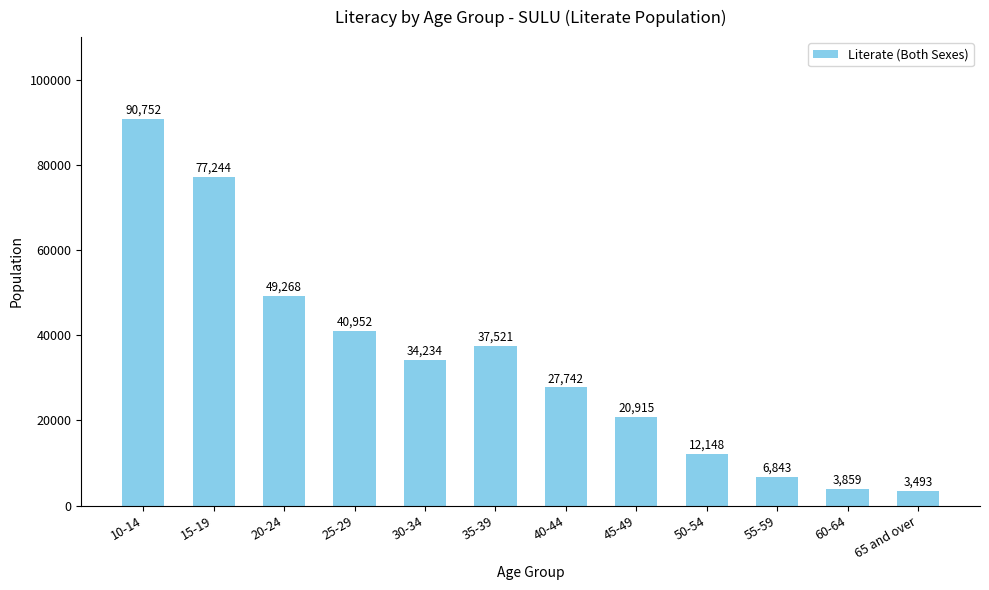

How many data points are less than 34234?

6